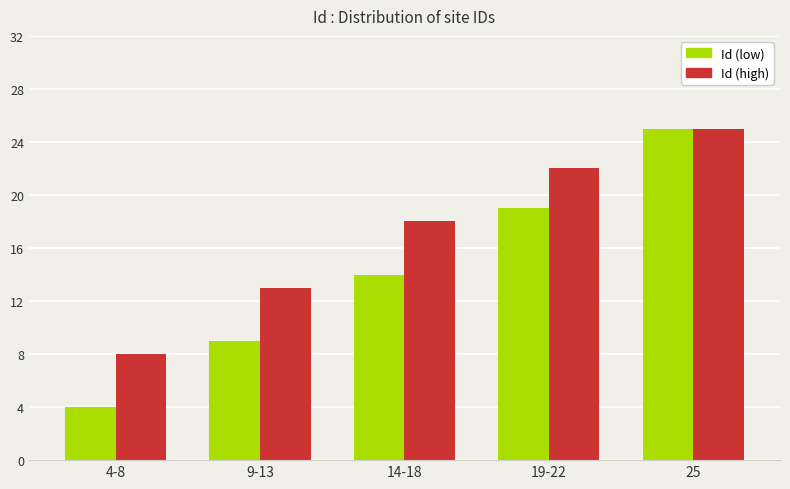

Which series has the largest range (max minus min)?

Id (low)